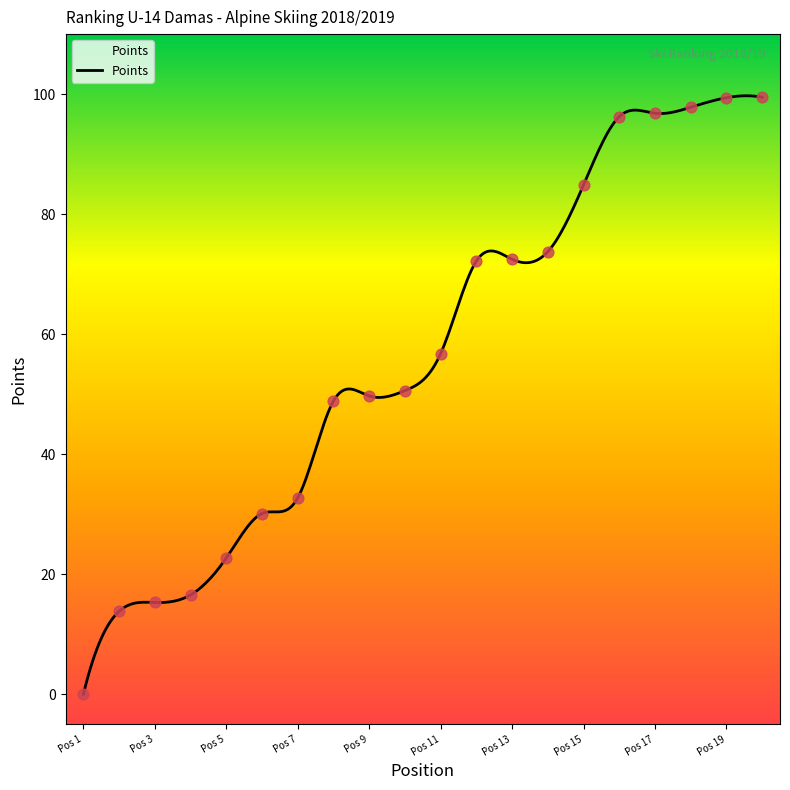

What is the change in value from Pos 1 to Pos 13?

+72.5